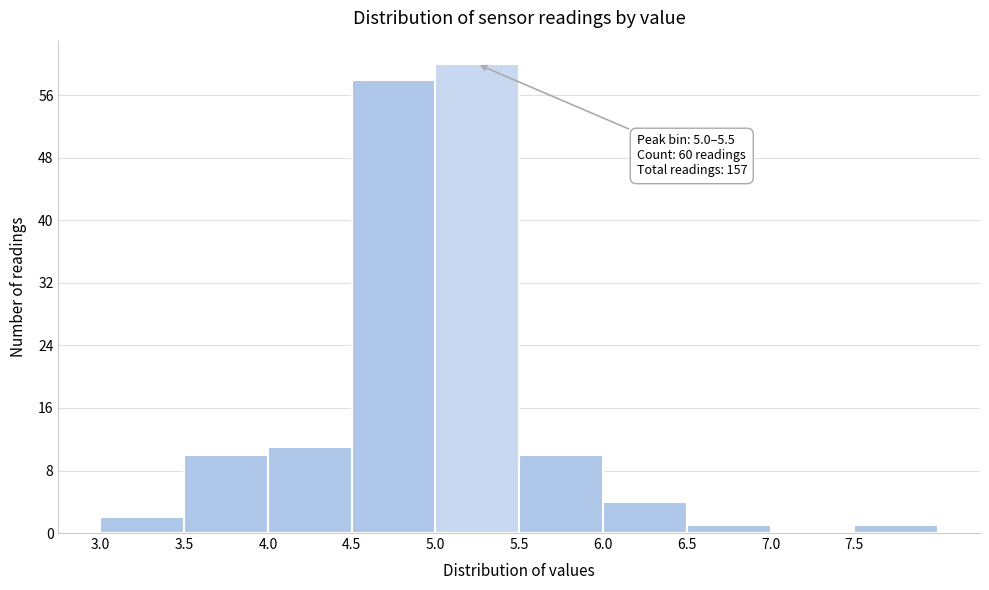

Over which range of the x-axis is the bar tallest?

5.0 to 5.5